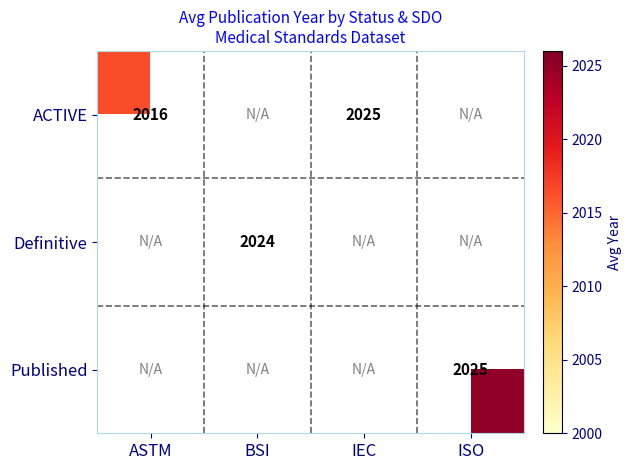

At how many categories does at least one series exceed 2017?

3